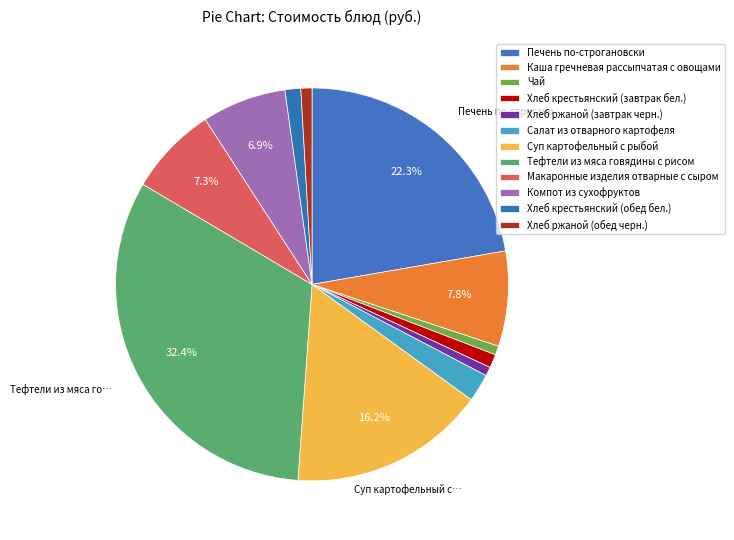

Which category has the smallest portion of the pie?

Хлеб ржаной (завтрак черн.)